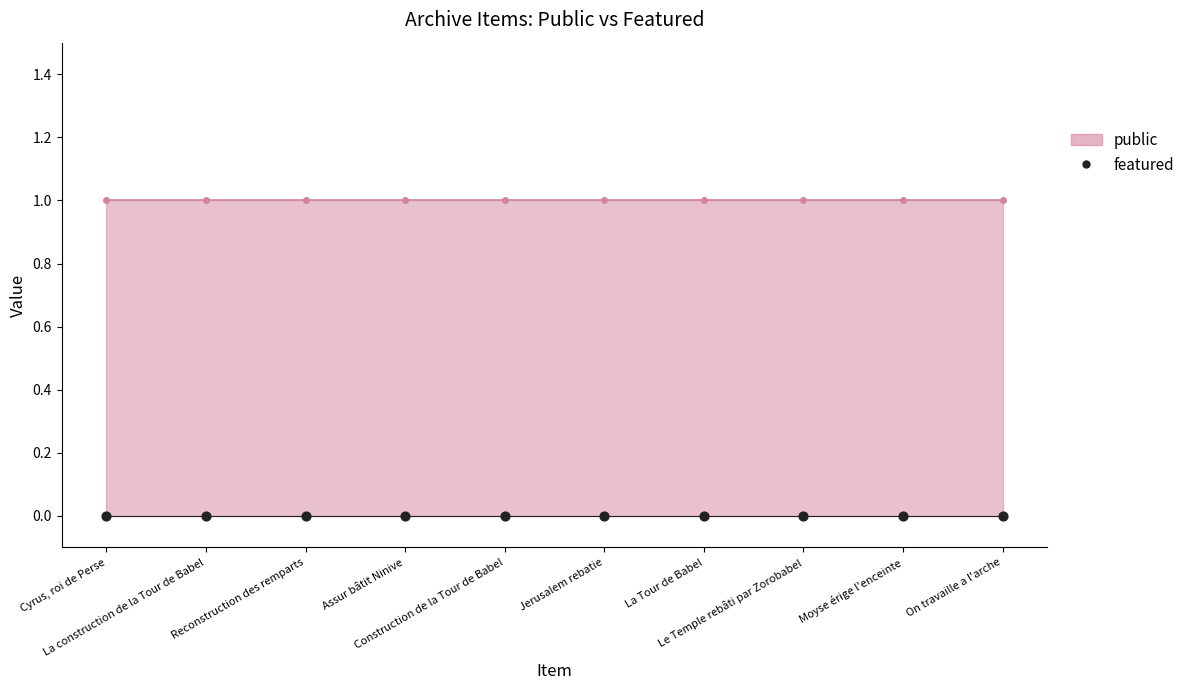

Which series has the largest total across all categories?

public